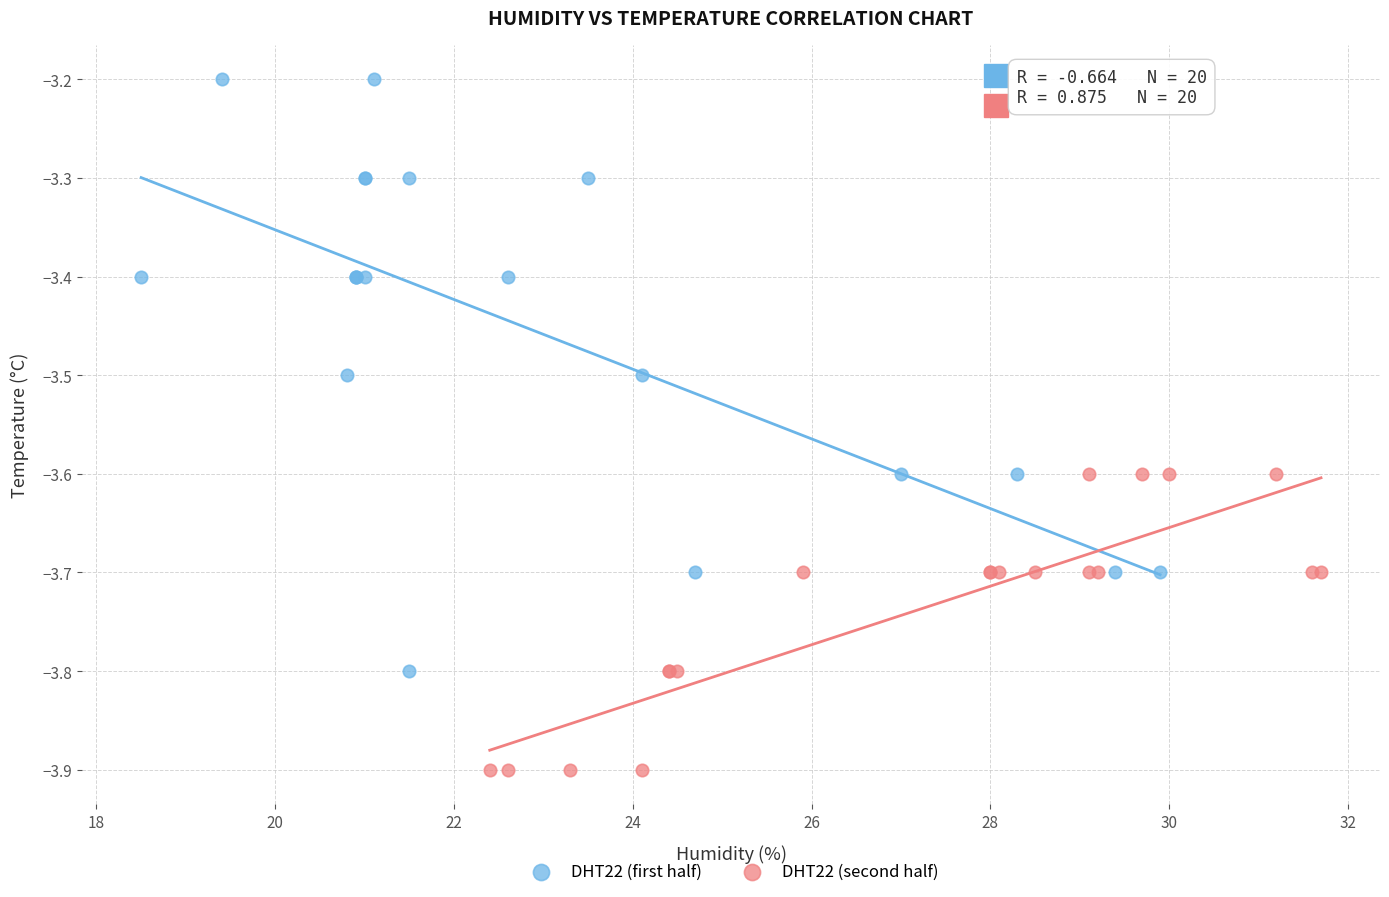

Which series has the widest spread of Y values?

DHT22 (first half)